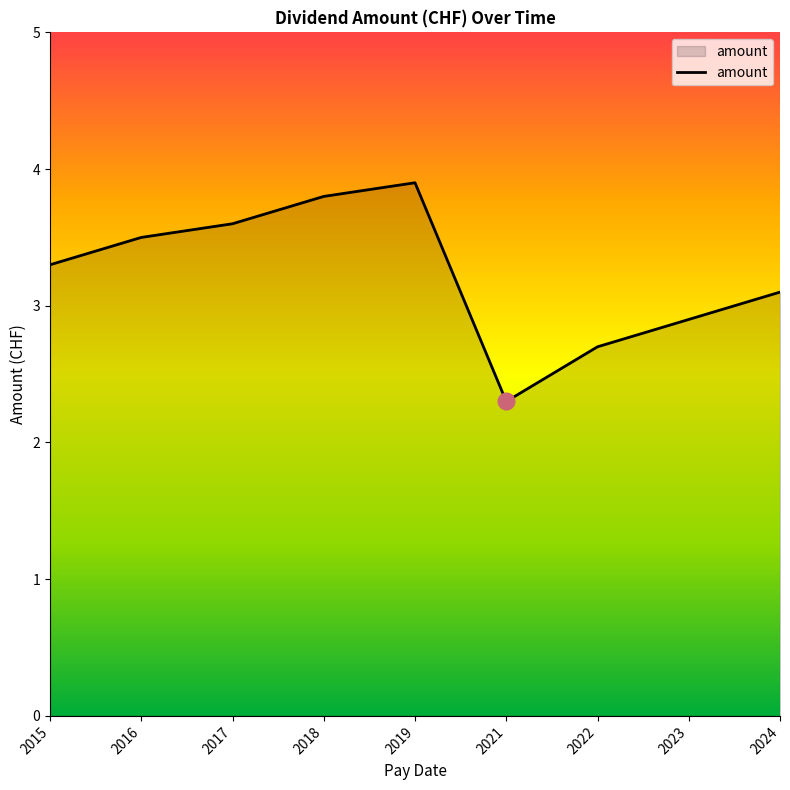

Reading left to right, transcribe all the data shown in this chart.

3.3	3.5	3.6	3.8	3.9	2.3	2.7	2.9	3.1